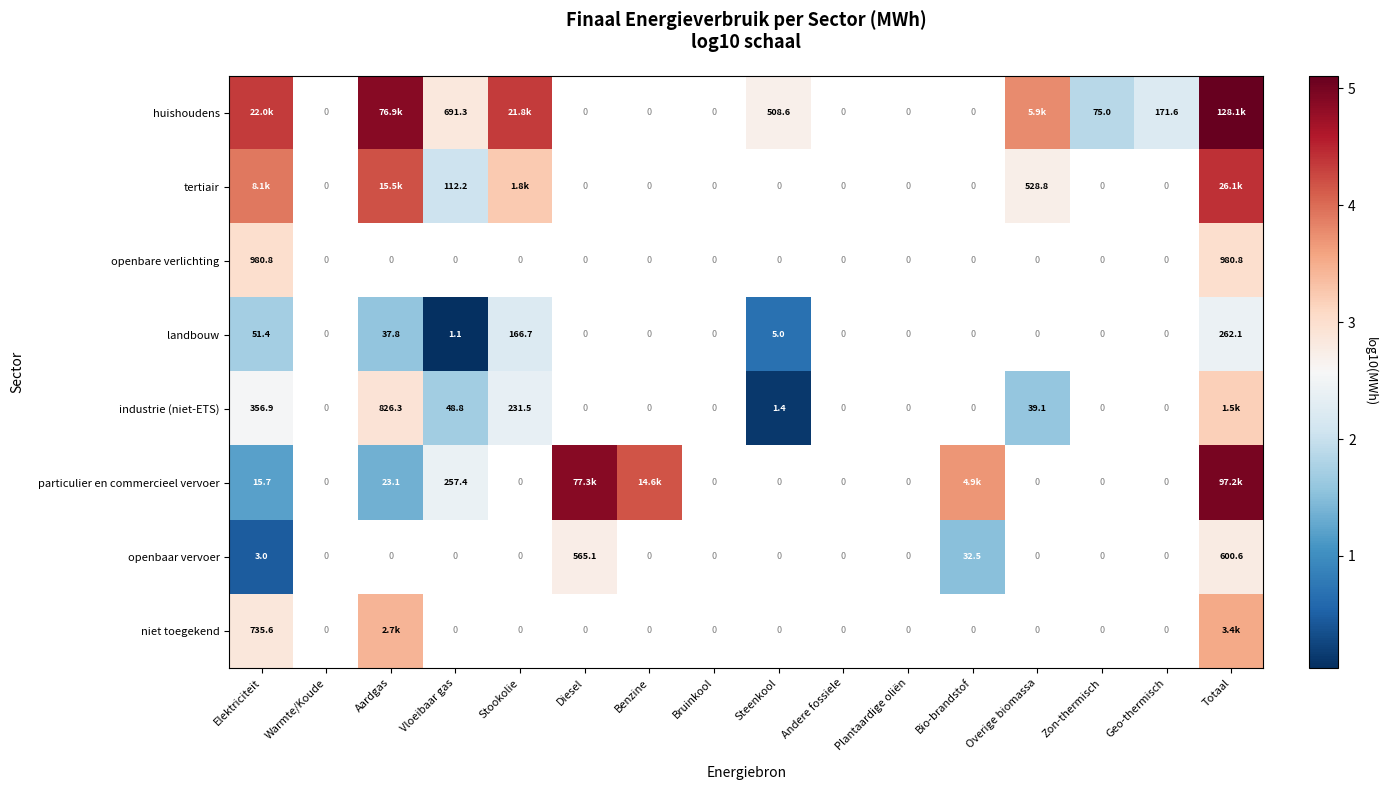

Which has a higher value, Warmte/Koude or Bruinkool?

Bruinkool